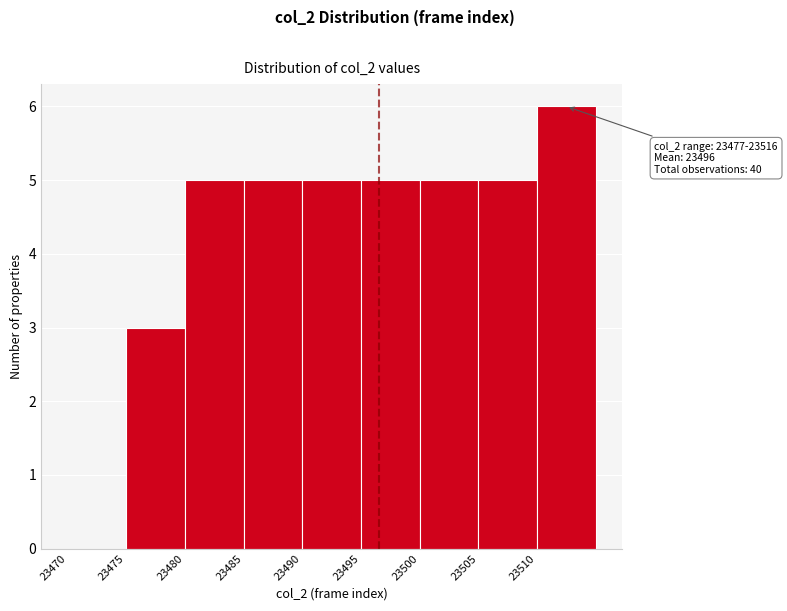

Over which range of the x-axis is the bar tallest?

23510 to 23515